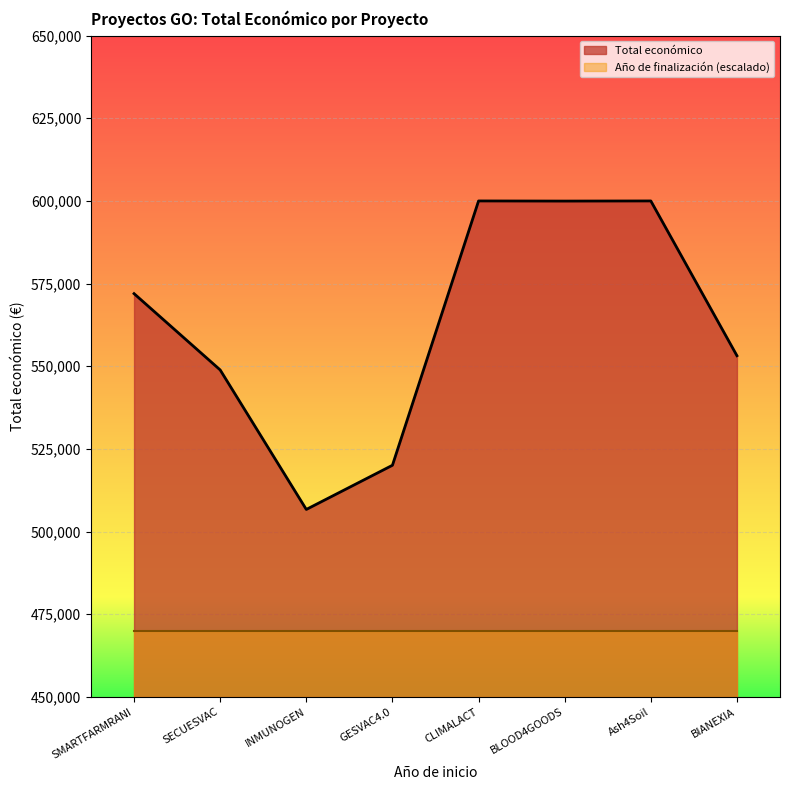

How many data points are less than 571965?

4